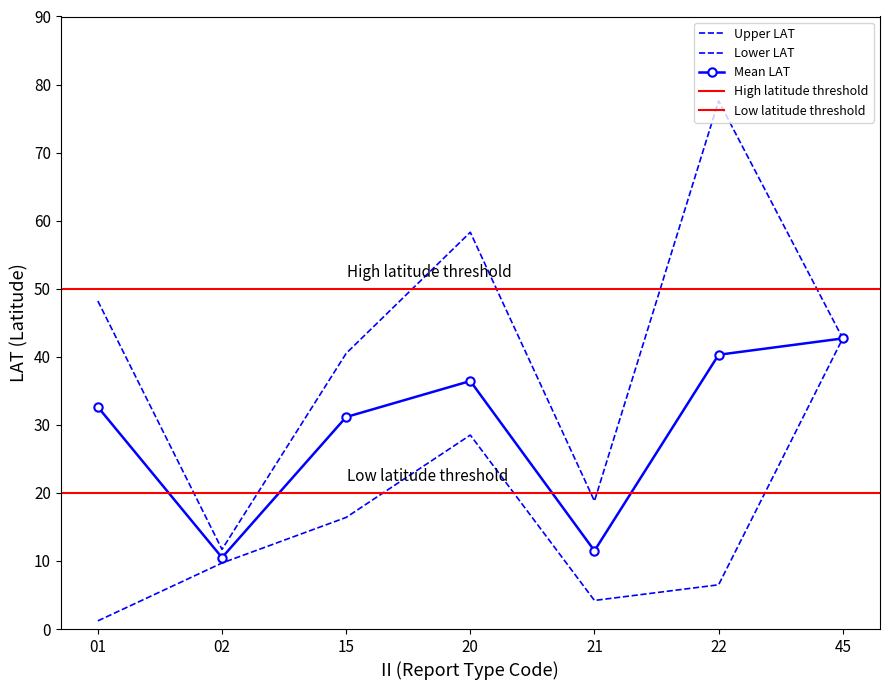

True or false: lower_LAT and mean_LAT cross at least once.

False